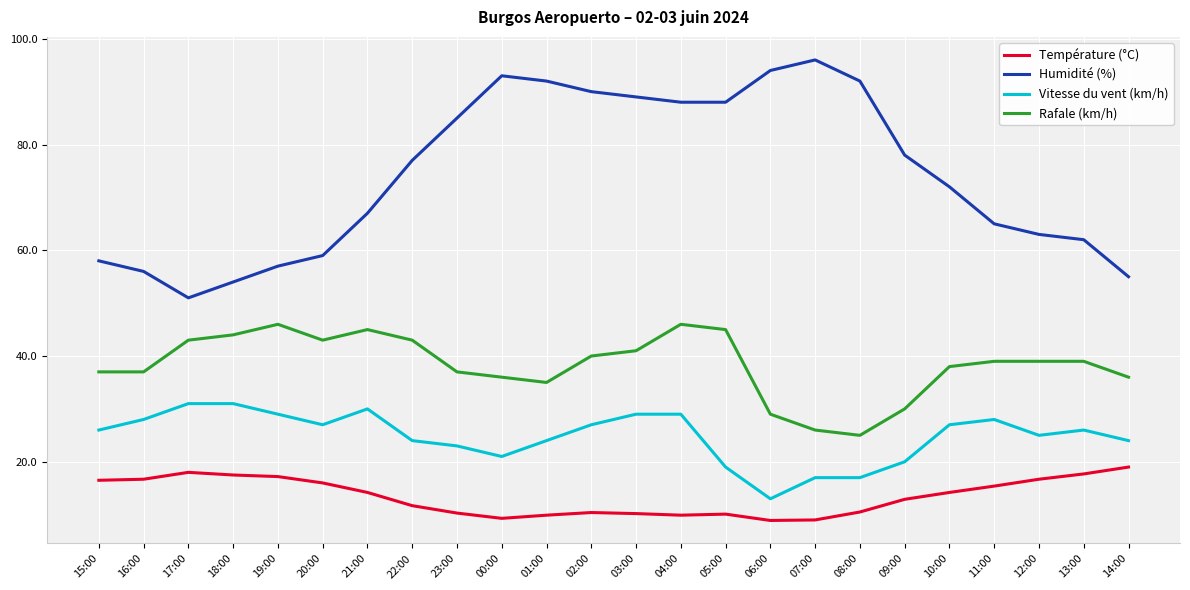

List the series in order of their peak value, highest first.

Humidité (%), Rafale (km/h), Vitesse du vent (km/h), Température (°C)